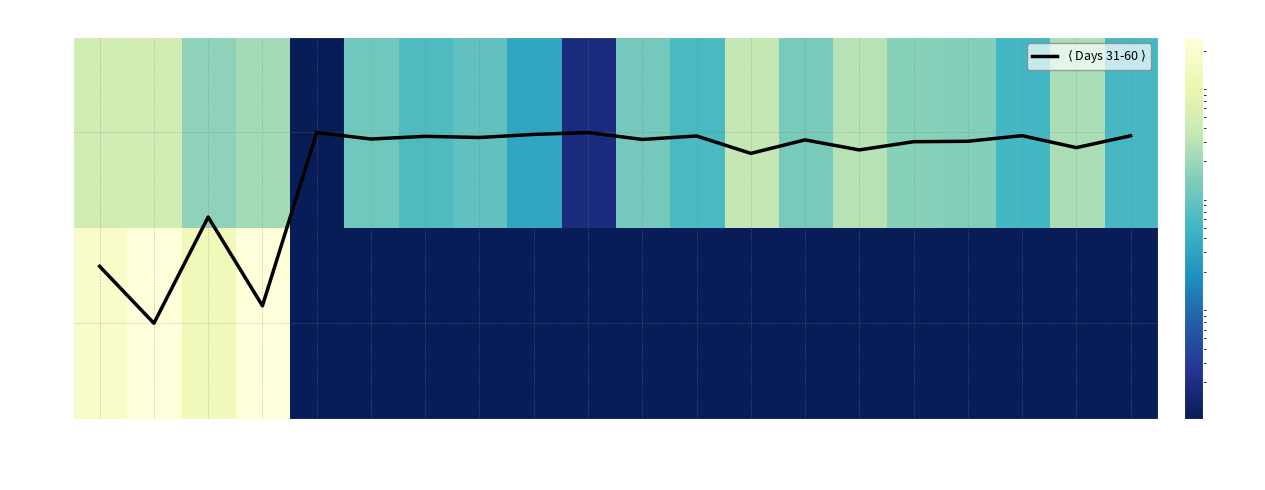

Which series has the widest spread of values?

RES